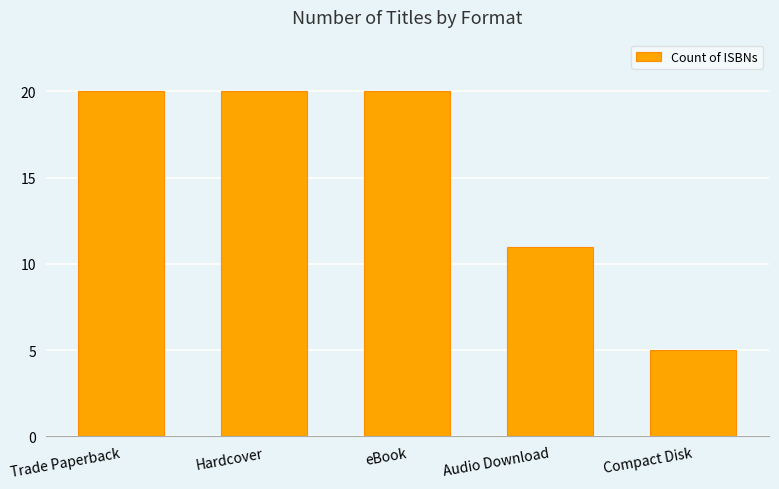

How many data points does each series have?

5